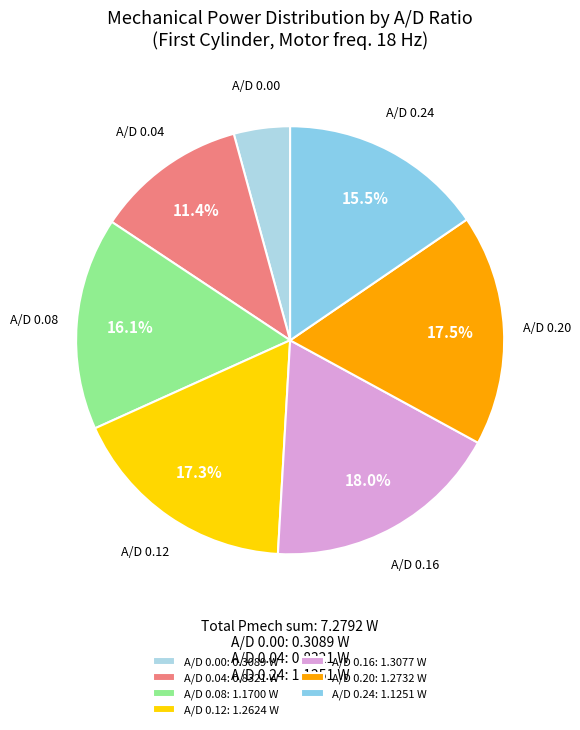

Does any single category account for the majority?

No